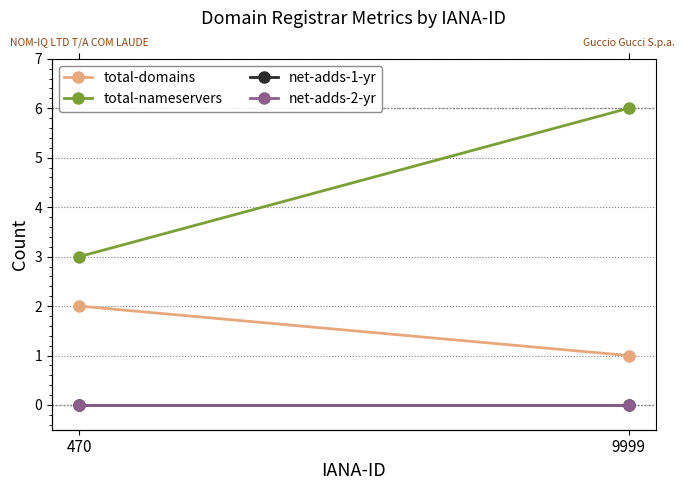

Reading left to right, extract all data points from this chart.

total-domains: 470=2	9999=1
total-nameservers: 470=3	9999=6
net-adds-1-yr: 470=0	9999=0
net-adds-2-yr: 470=0	9999=0